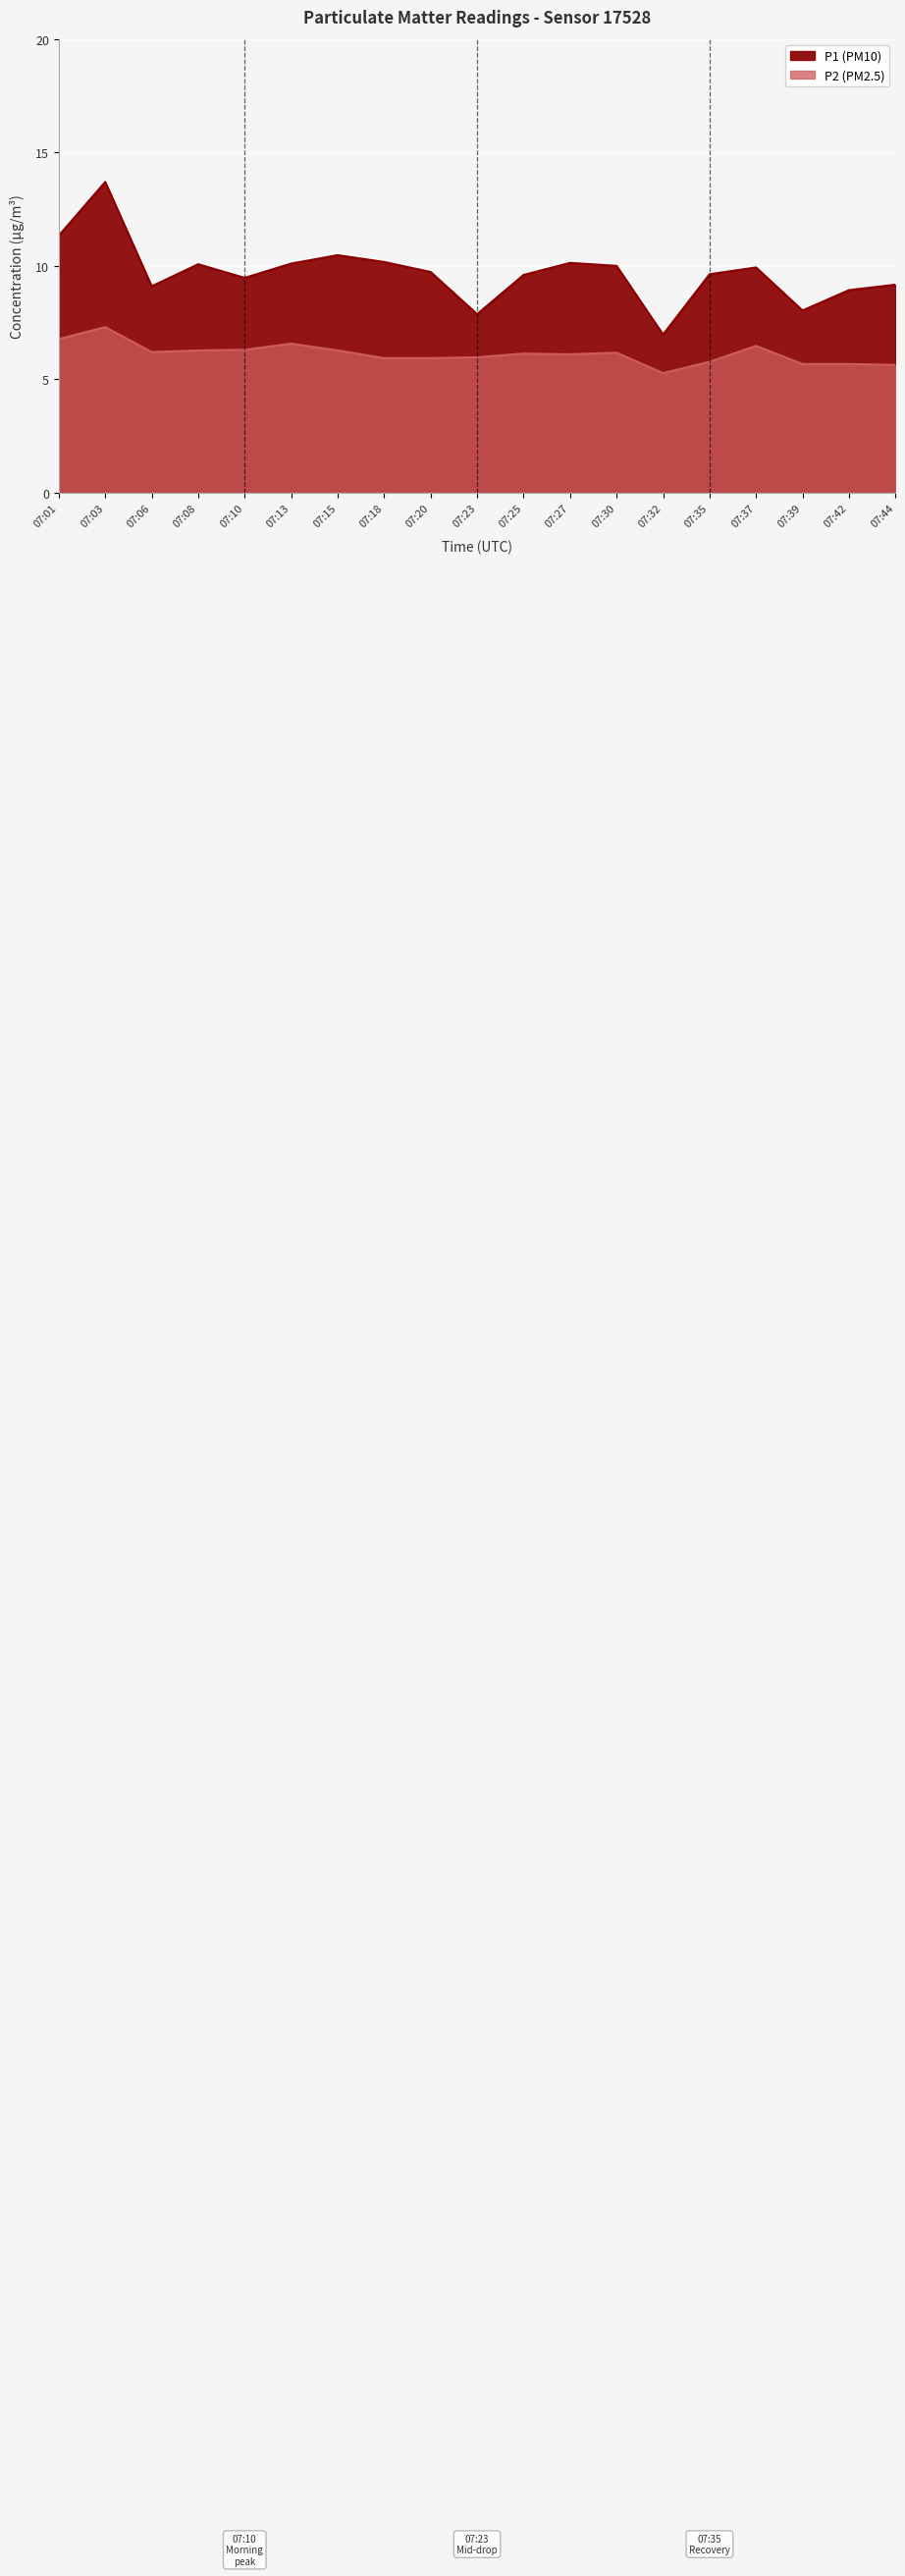

What is the minimum value shown in the chart?

5.3